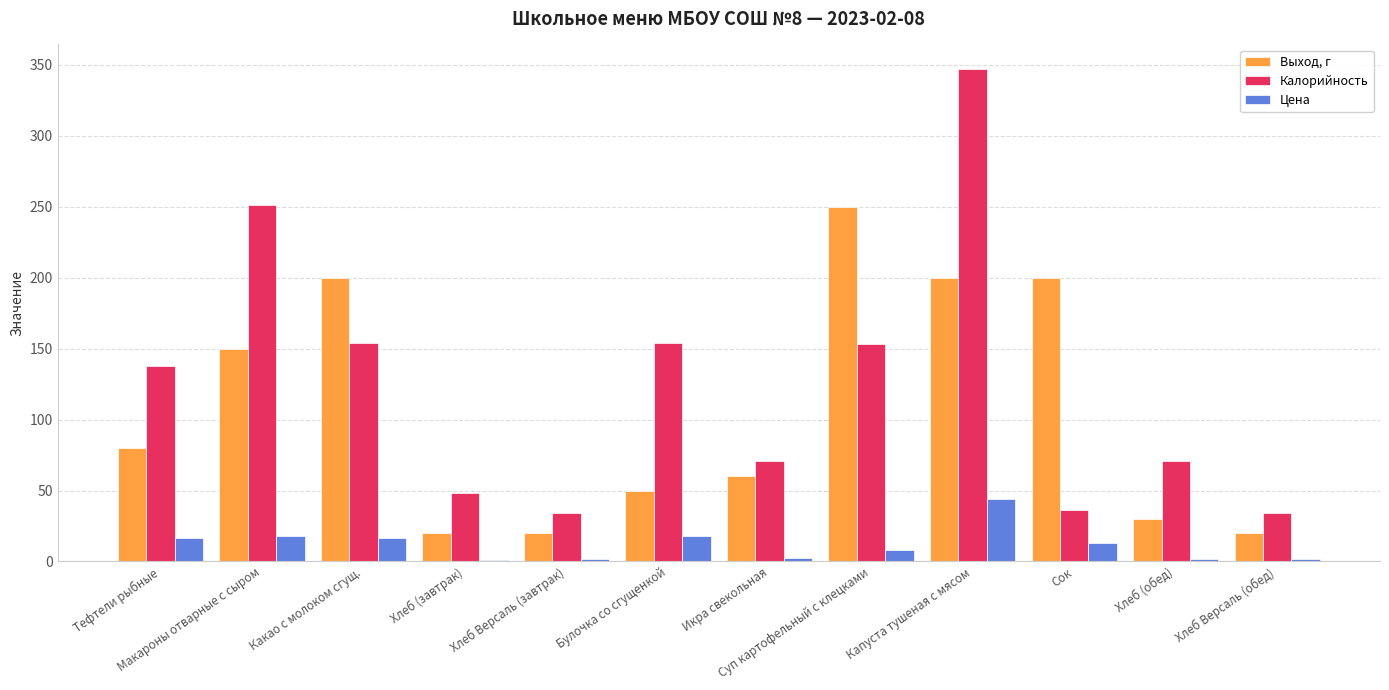

Read the Цена value at Капуста тушеная с мясом.

44.3